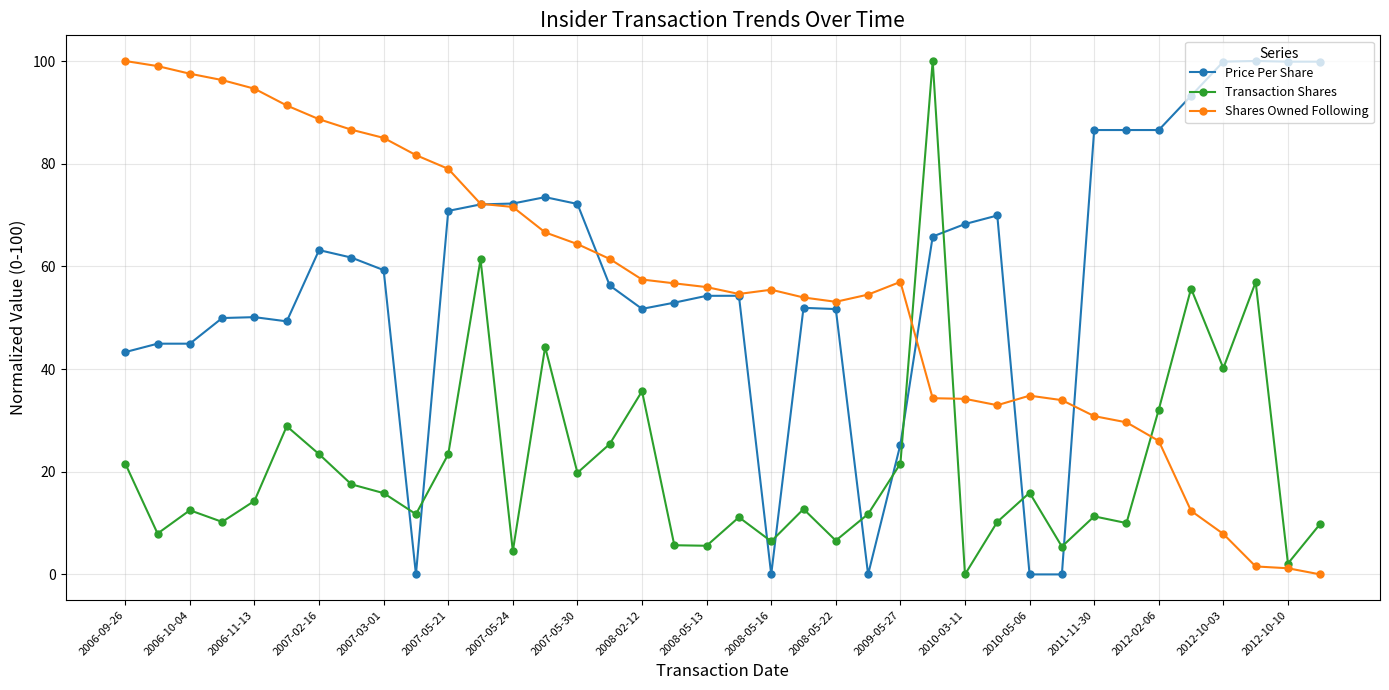

What is the value of the Transaction Shares point at the 30th from the left?

5.4